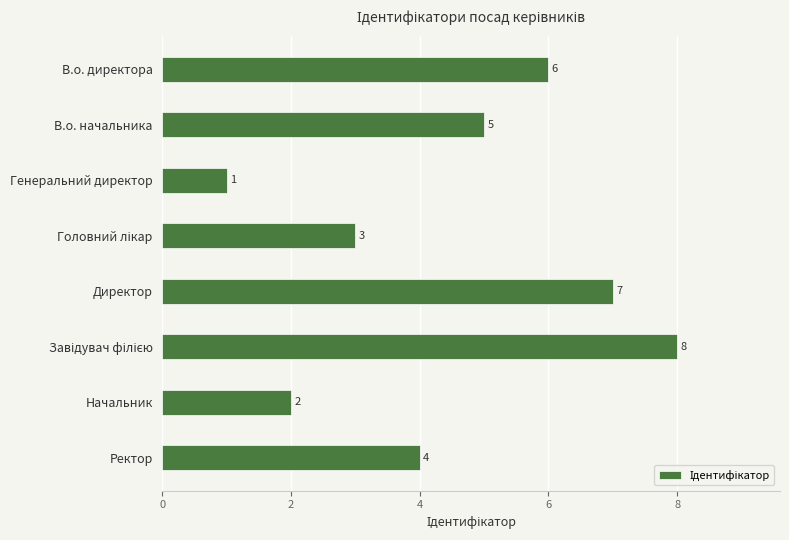

Which label corresponds to the smallest value in the chart?

Генеральний директор